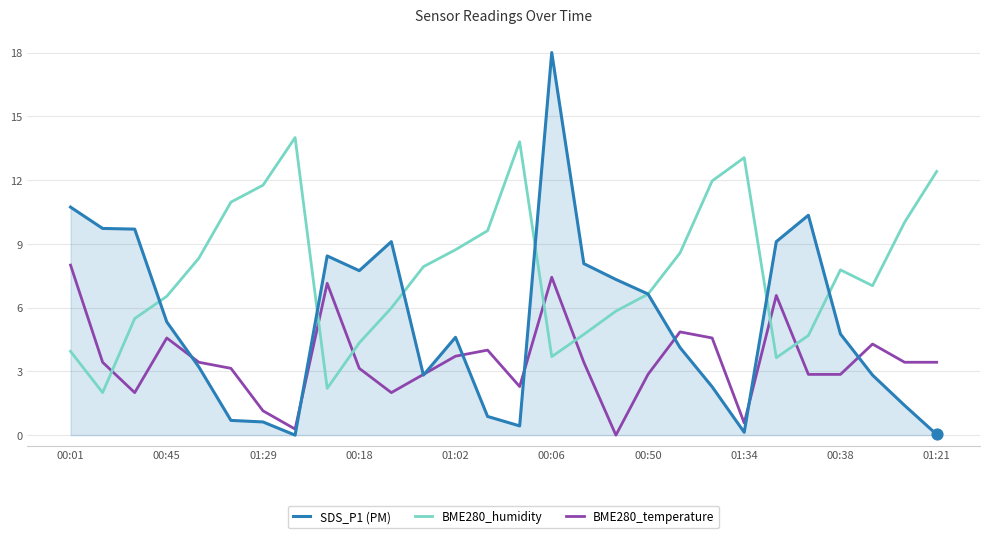

Which series has the widest spread of values?

SDS_P1 (PM)